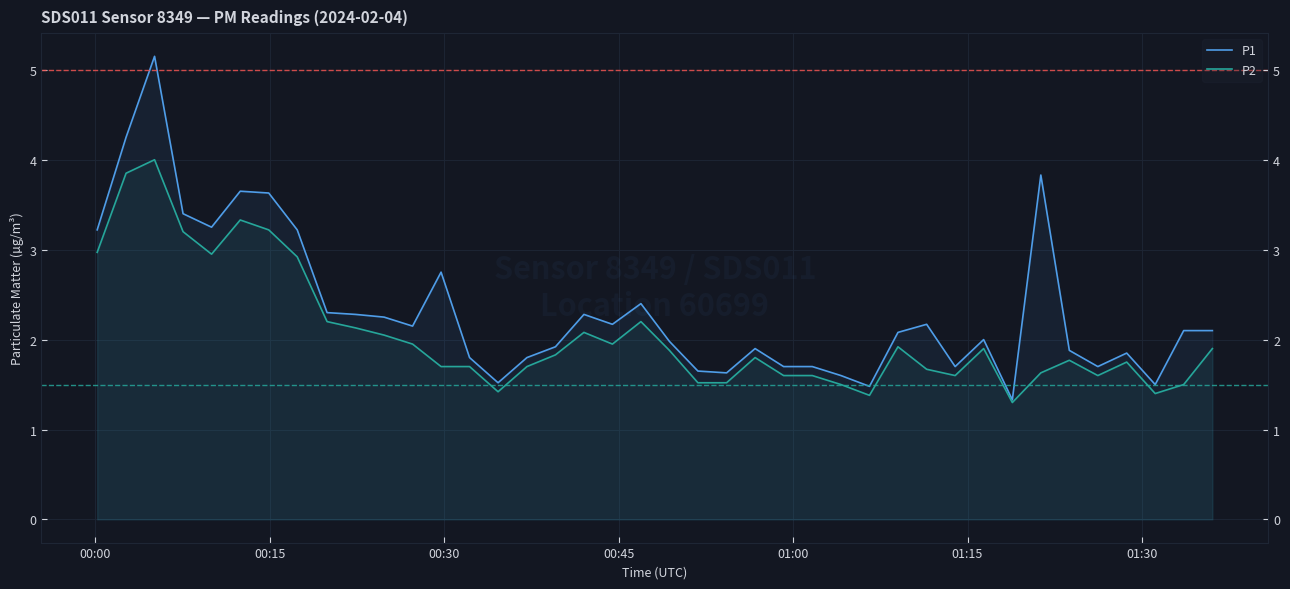

What is the average value of the P2 series?

2.1